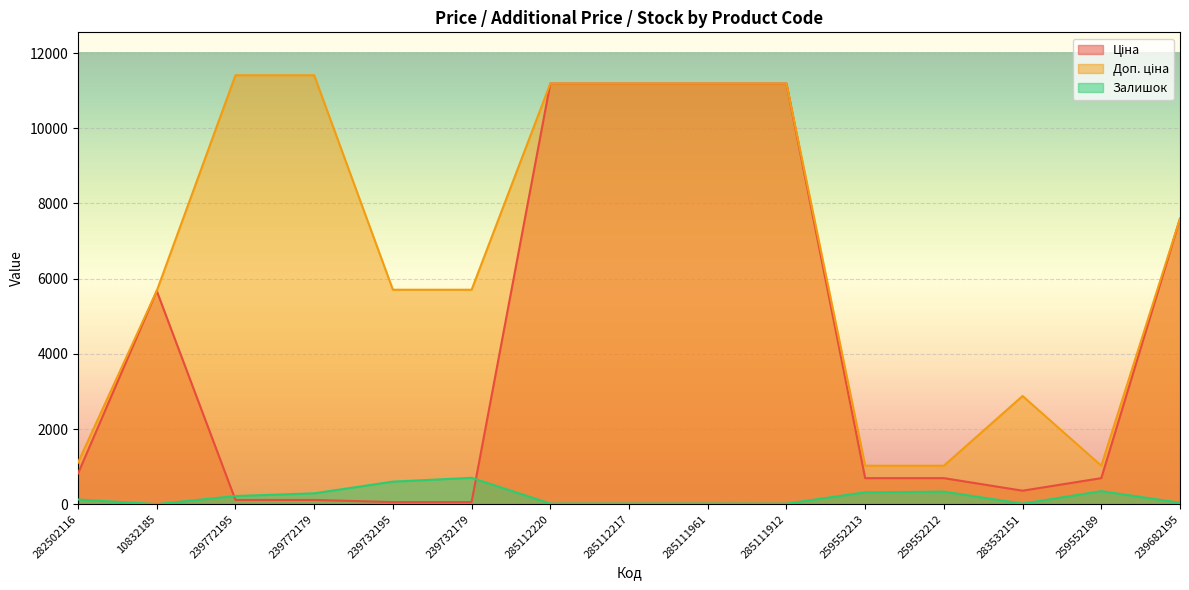

Reading left to right, list all the values displayed in this chart.

Ціна: 818.5	5673.8	114.1	114.1	57.0	57.0	11188.2	11188.2	11188.2	11188.2	693.7	693.7	359.9	693.7	7596.5
Доп. ціна: 1109.2	5673.8	11410.0	11410.0	5705.0	5705.0	11188.2	11188.2	11188.2	11188.2	1024.6	1024.6	2878.8	1024.6	7596.5
Залишок: 125.0	3.0	218.0	290.0	601.0	702.0	17.0	17.0	17.0	15.0	318.0	335.0	15.0	348.0	39.0